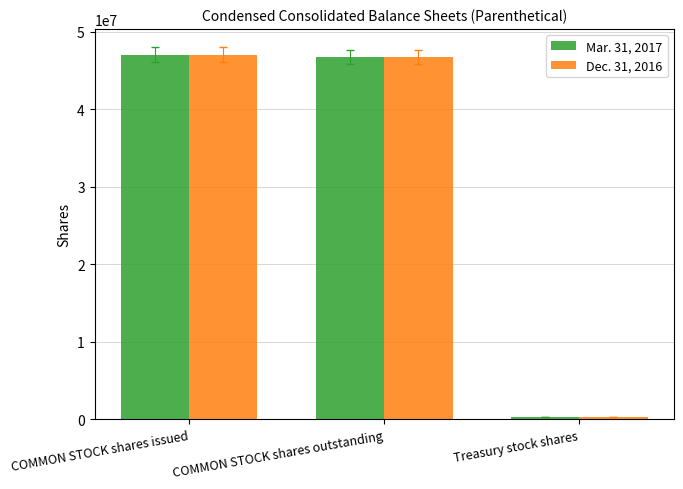

What is the difference between the Dec. 31, 2016 values at Treasury stock shares and COMMON STOCK shares issued?

46793791